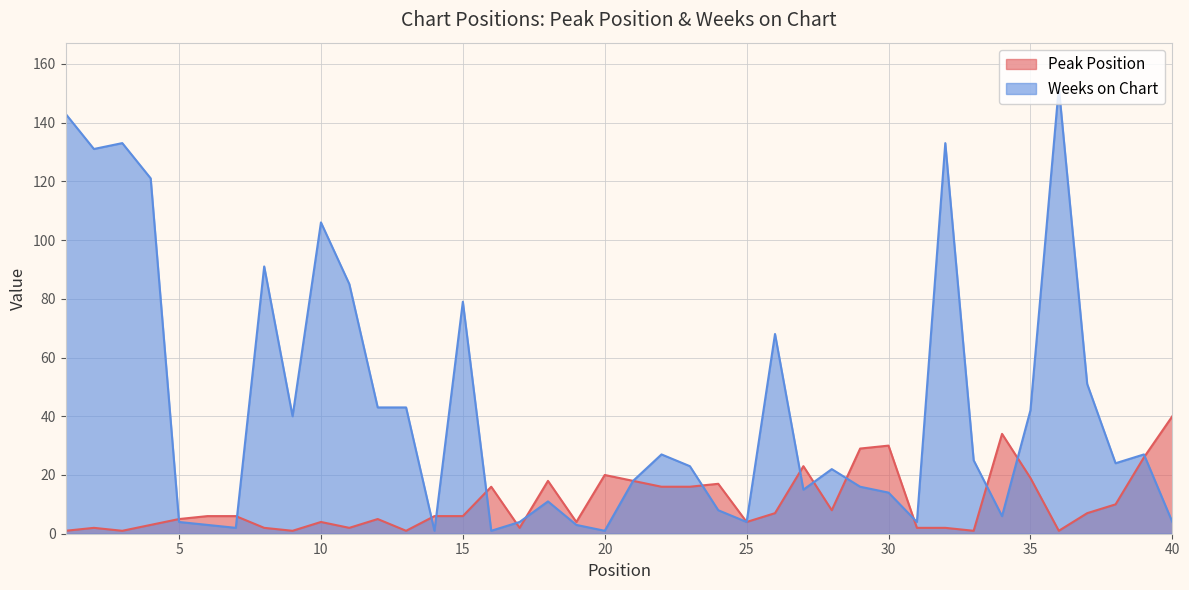

What is the approximate value of Peak Position at 22?

16